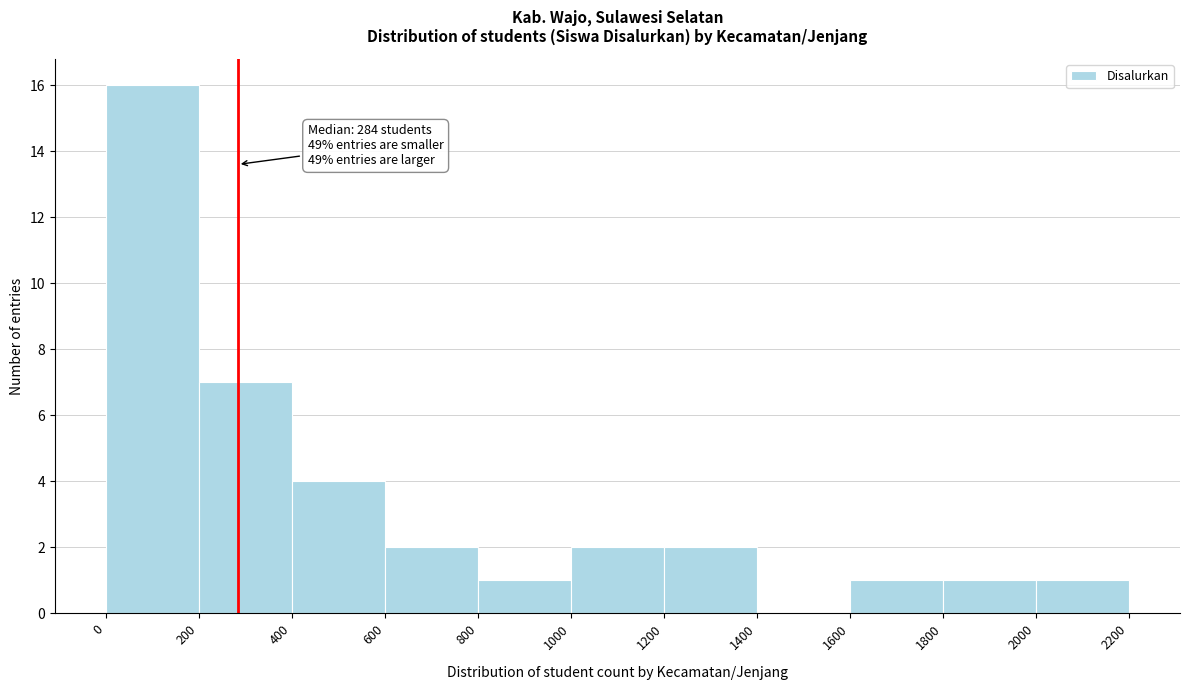

Which range on the x-axis has the tallest bar?

0 to 200